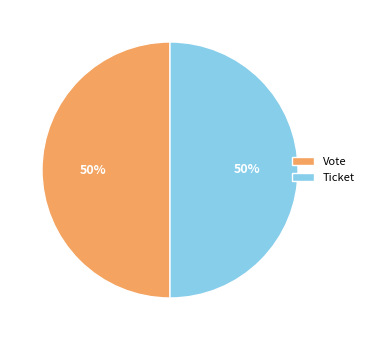

How many segments does this pie chart have?

2